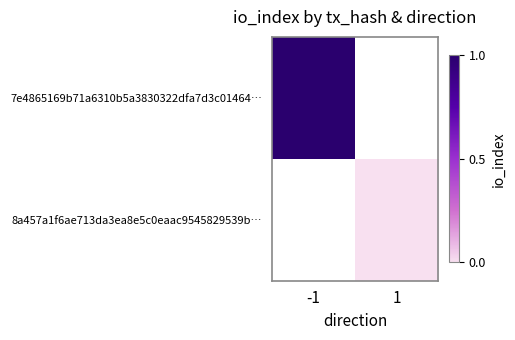

At how many categories does at least one series exceed 0?

1